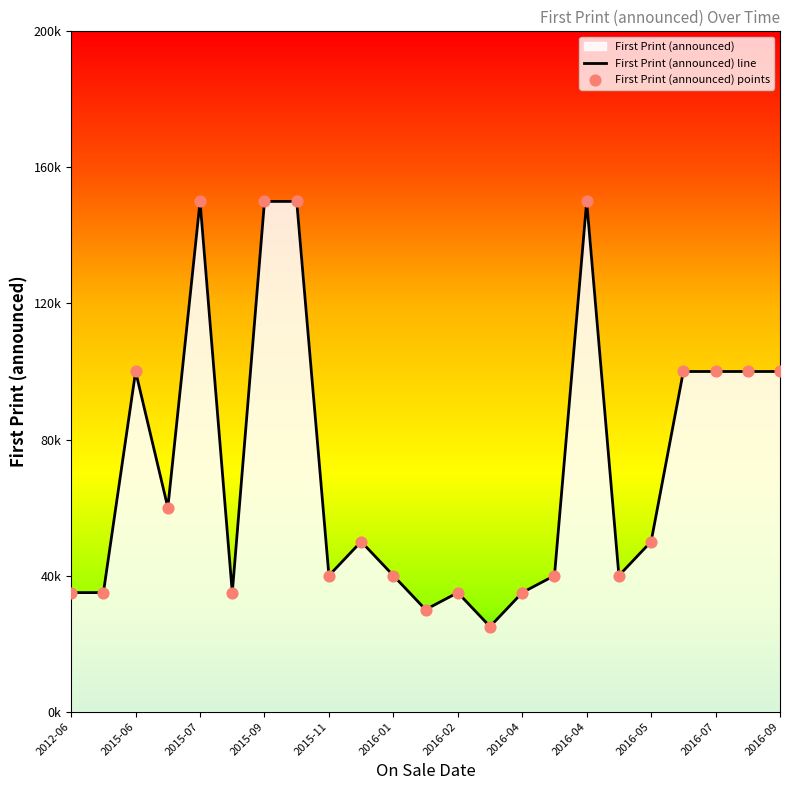

What is the change in value from 2015-10-13 to 2016-05-17?

-100000